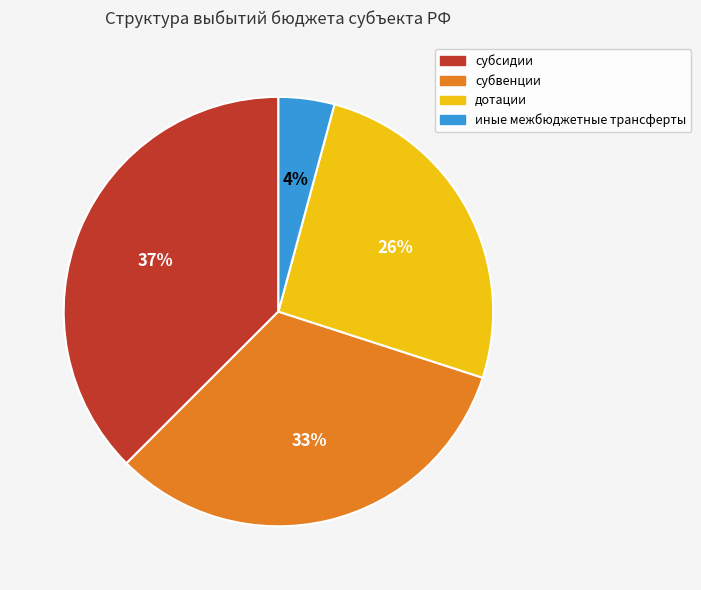

Is there any slice that represents more than half of the pie?

No